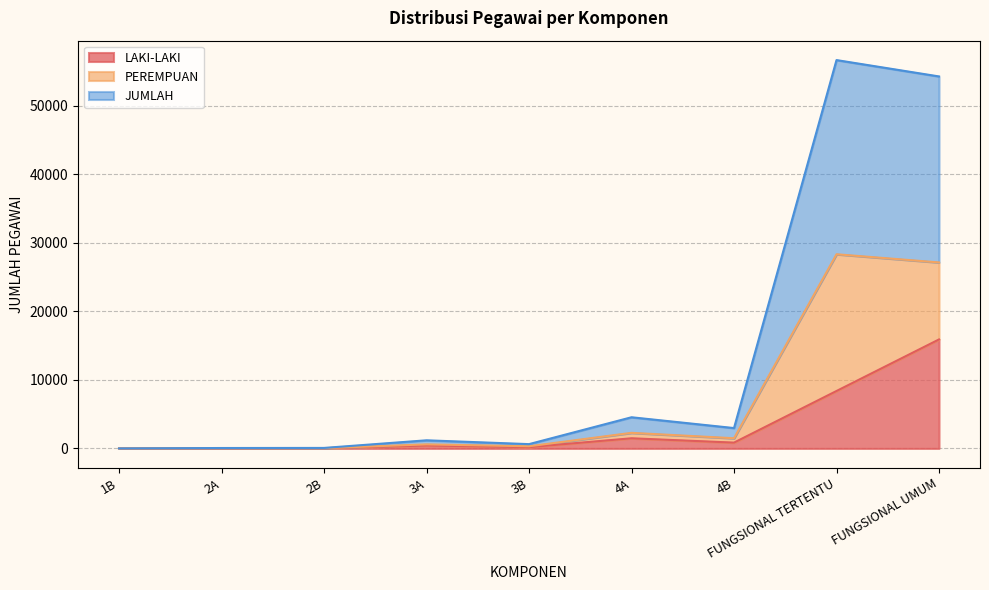

Which category has the highest value in the LAKI-LAKI series?

FUNGSIONAL UMUM